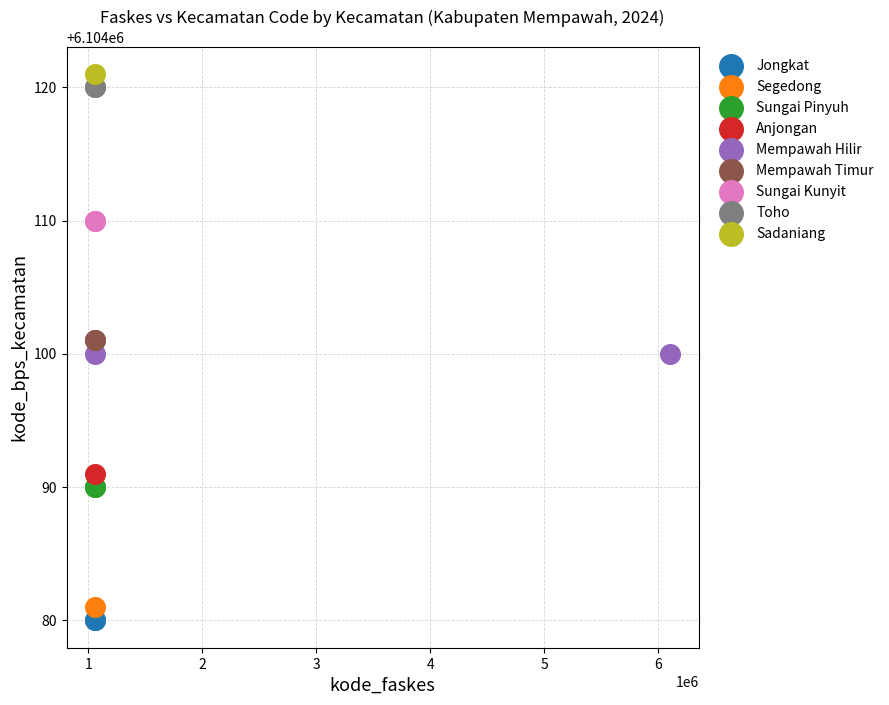

Which series contains the highest Y value?

Sadaniang